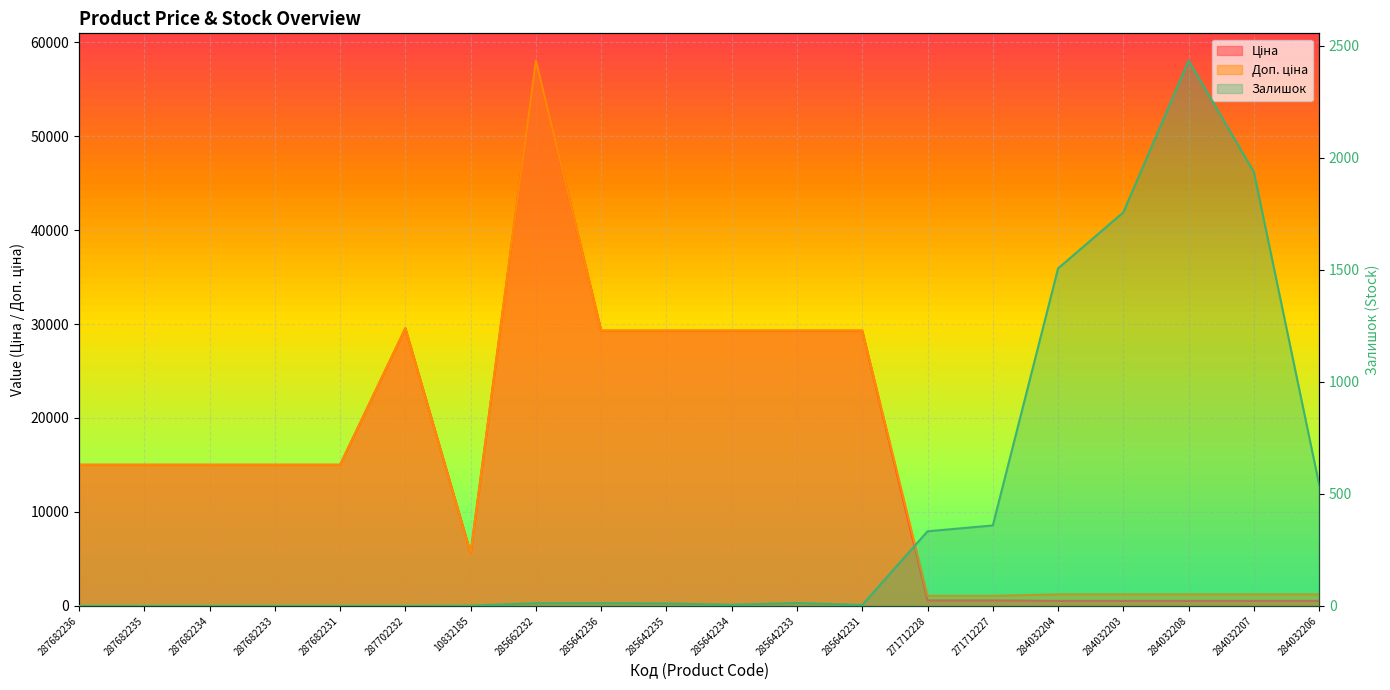

Which series has the largest total across all categories?

Доп. ціна